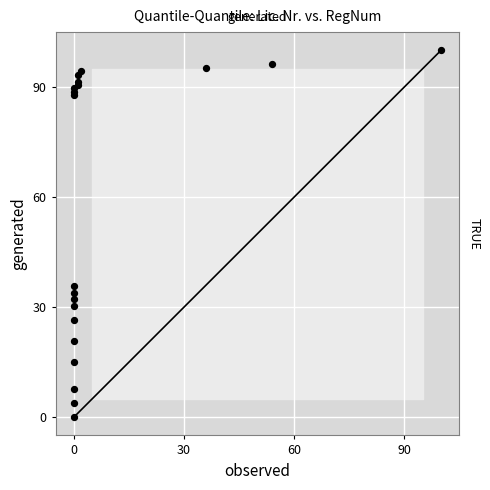

What Y value in the scatter plot is closest to 50?

35.8